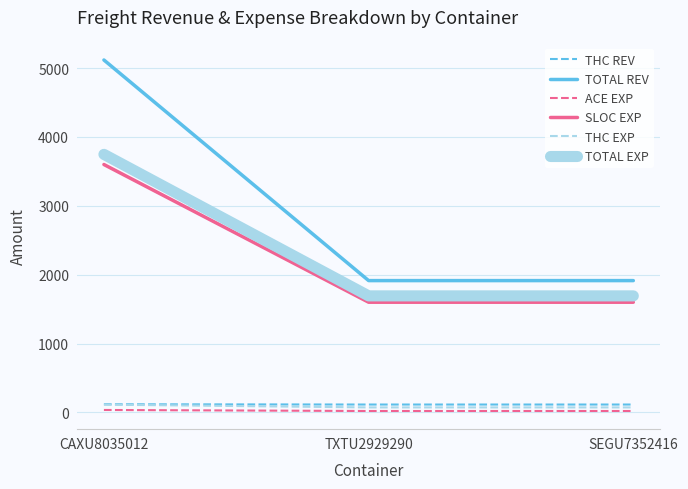

Does the chart have visible grid lines?

Yes